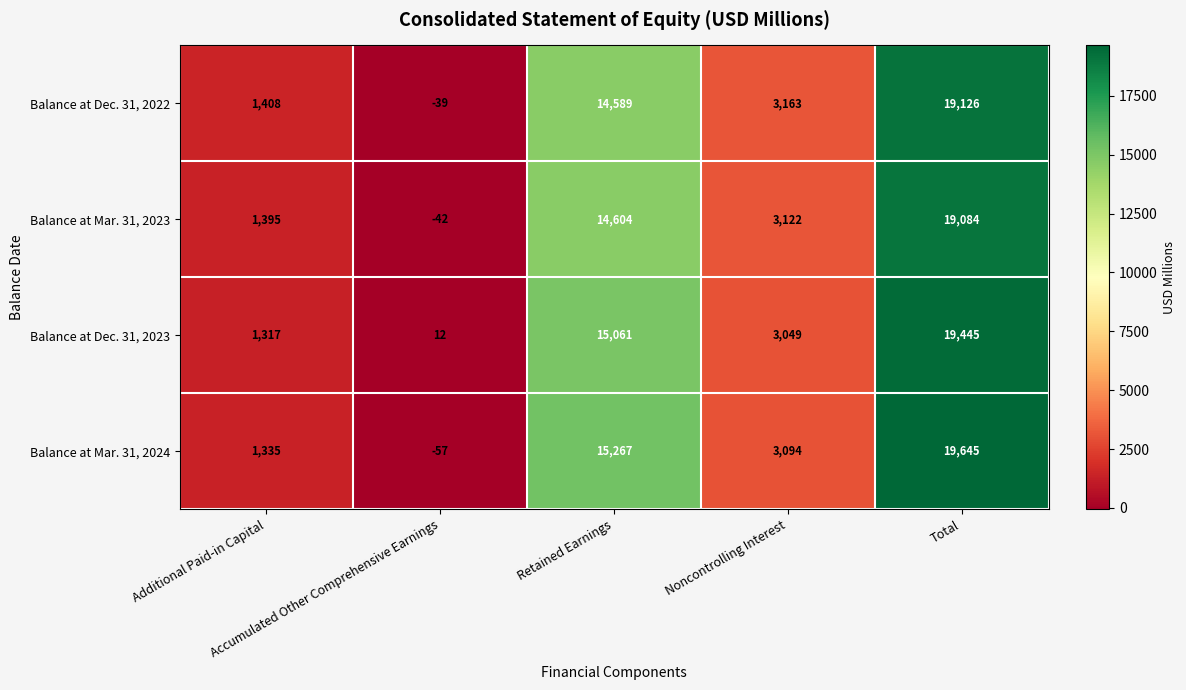

What is the difference between the maximum and minimum values in the Balance at Dec. 31, 2023 series?

19433